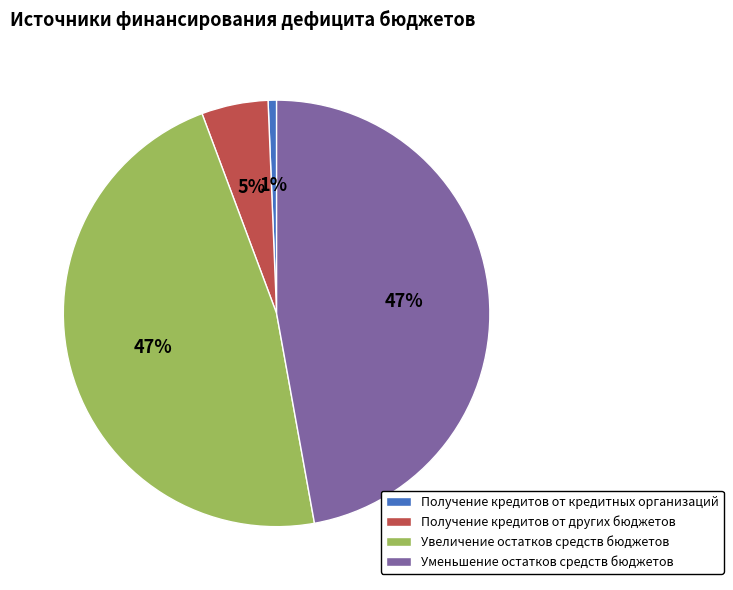

What is the smallest slice in the pie chart?

Получение кредитов от кредитных организаций